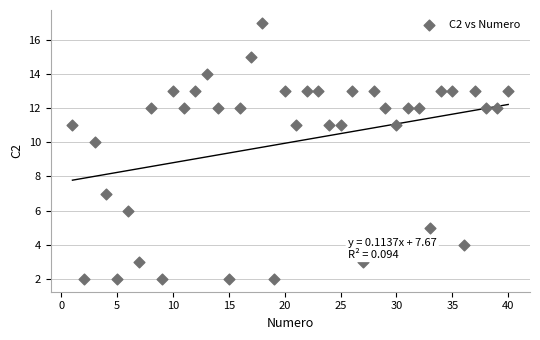

What is the range of X values (max minus min)?

39